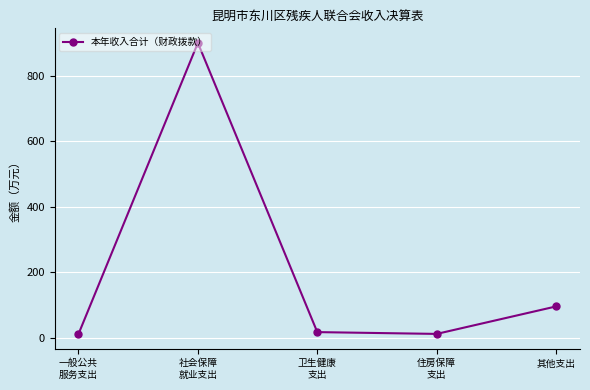

True or false: the data shows 172.9 at 其他支出.

False